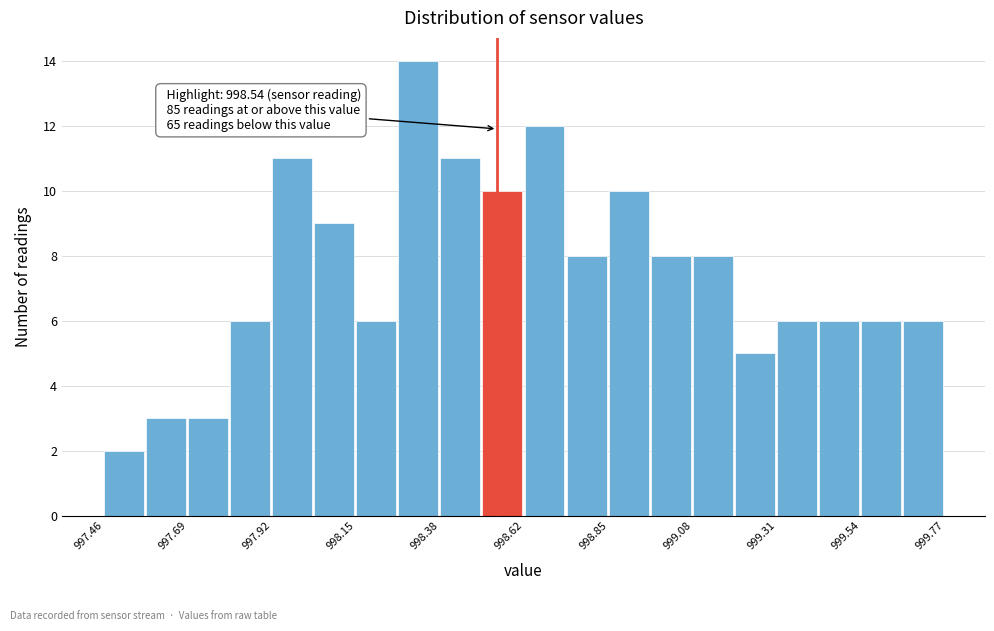

Around what value on the x-axis is the tallest bar? Give the approximate position of its centre, as read against the axis.

998.30